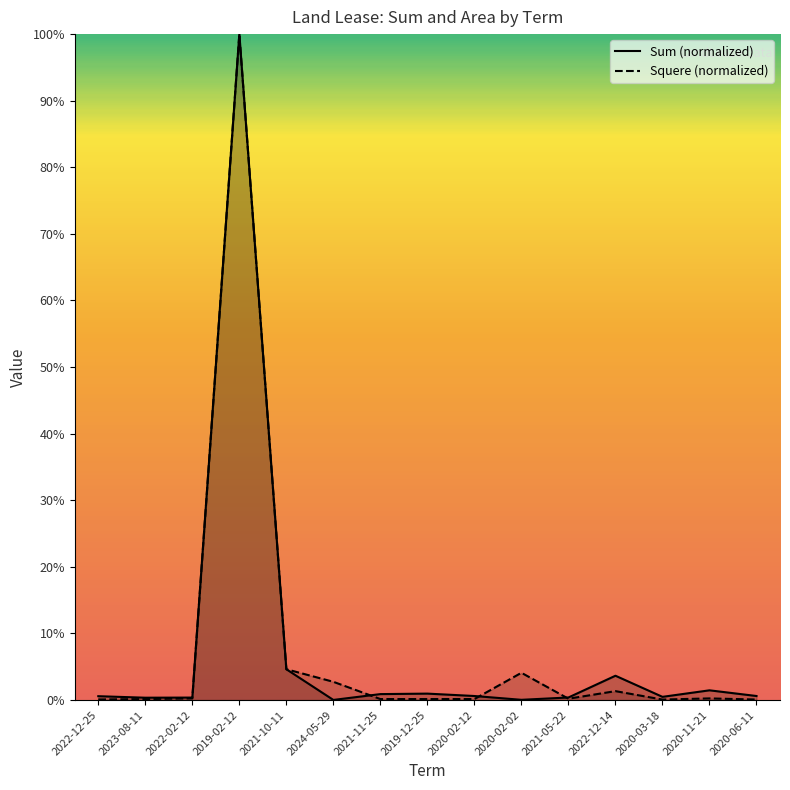

What position from the right is 2021-05-22?

5